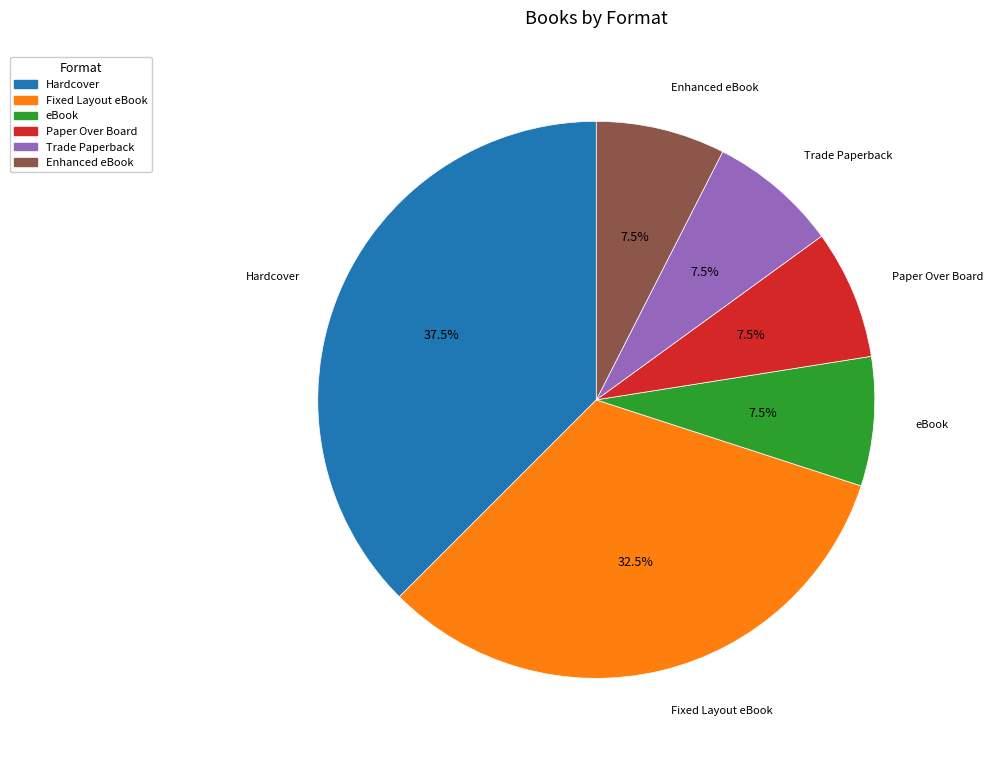

How many segments does this pie chart have?

6